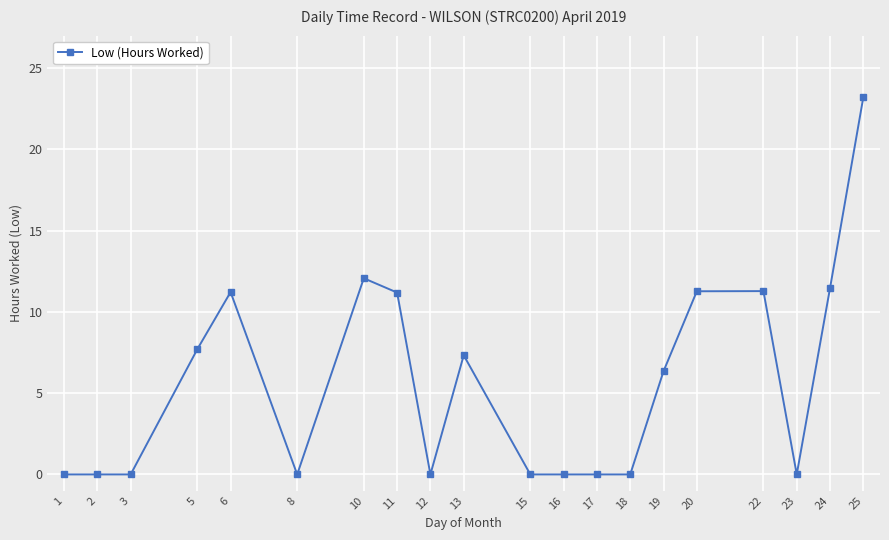

True or false: the data has more than 0 interior local peaks.

True